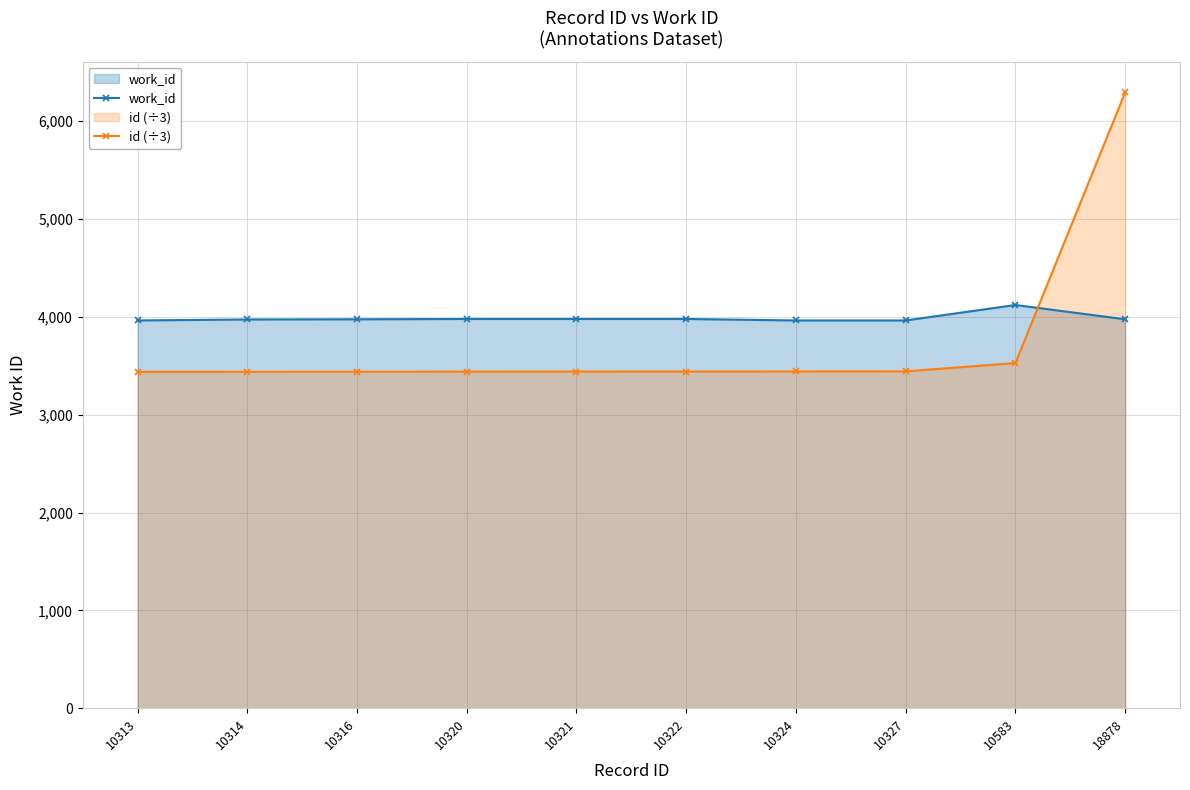

What is the difference between the work_id values at 10324 and 10320?

15.0